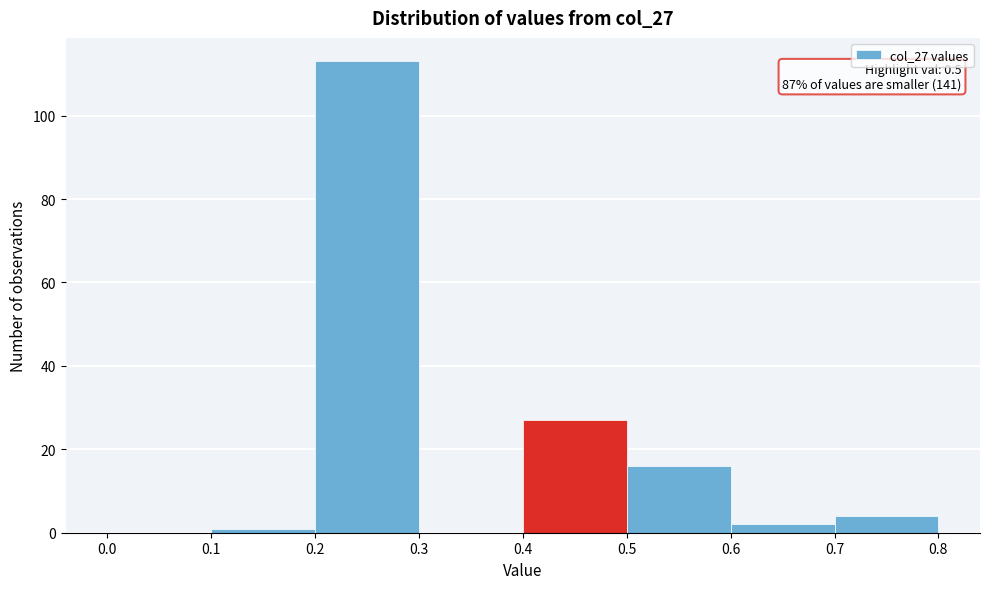

Which range on the x-axis has the tallest bar?

0.2 to 0.3